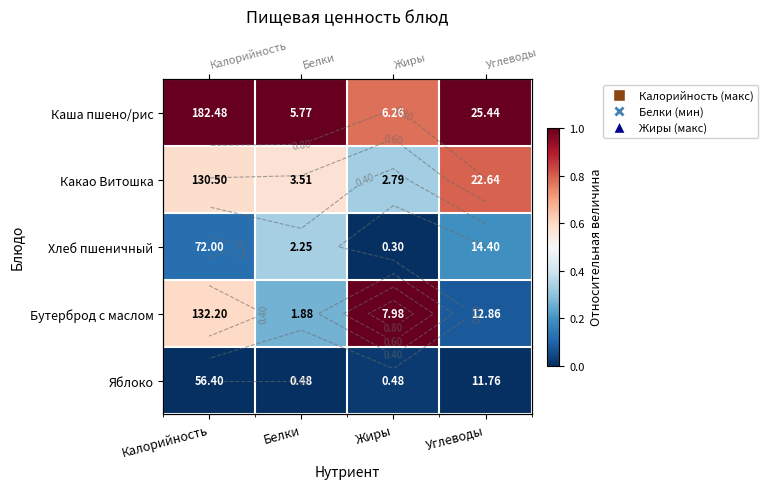

At which category does the chart reach its minimum across all series?

Жиры